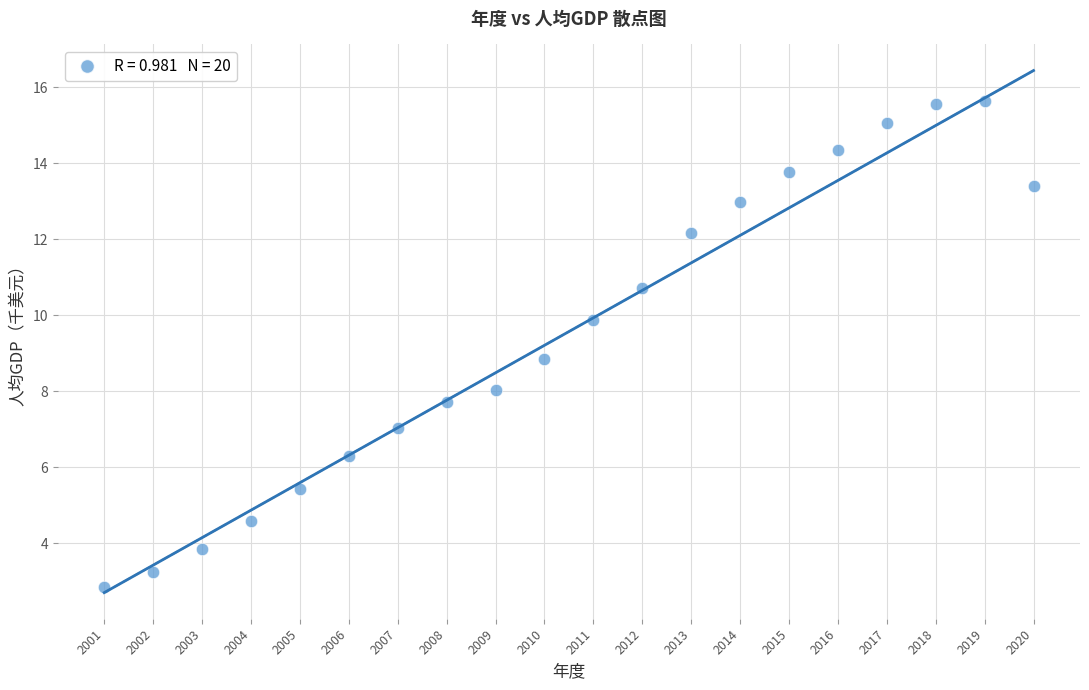

What is the range of X values (max minus min)?

19.0